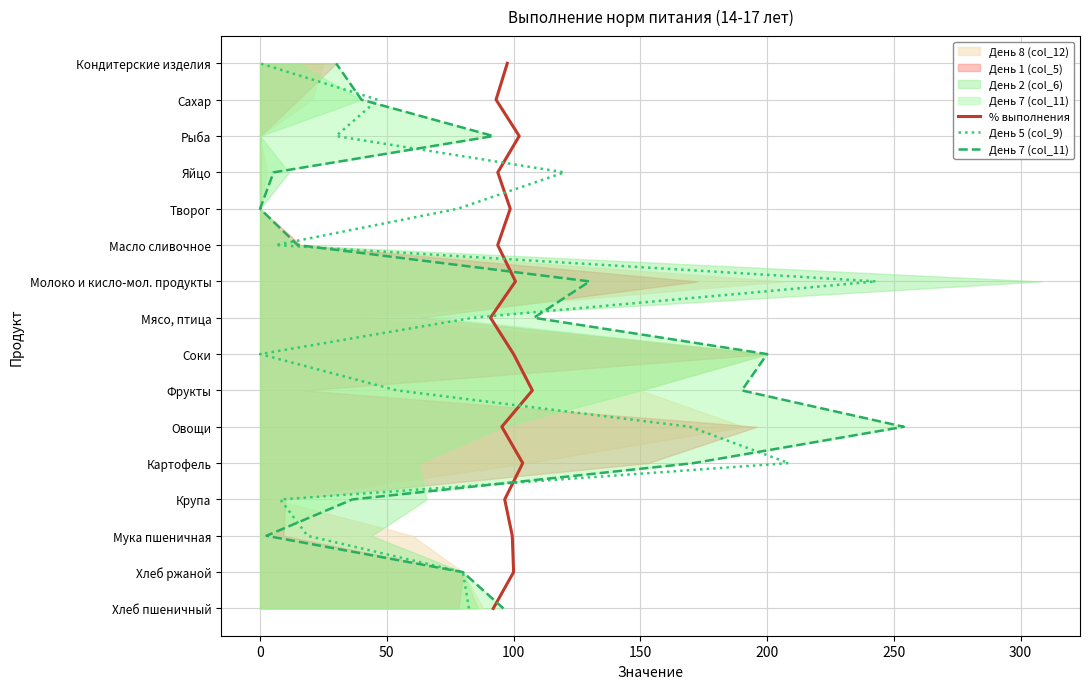

The value of День 5 (col_9) at 0 is 23. True or false?

False